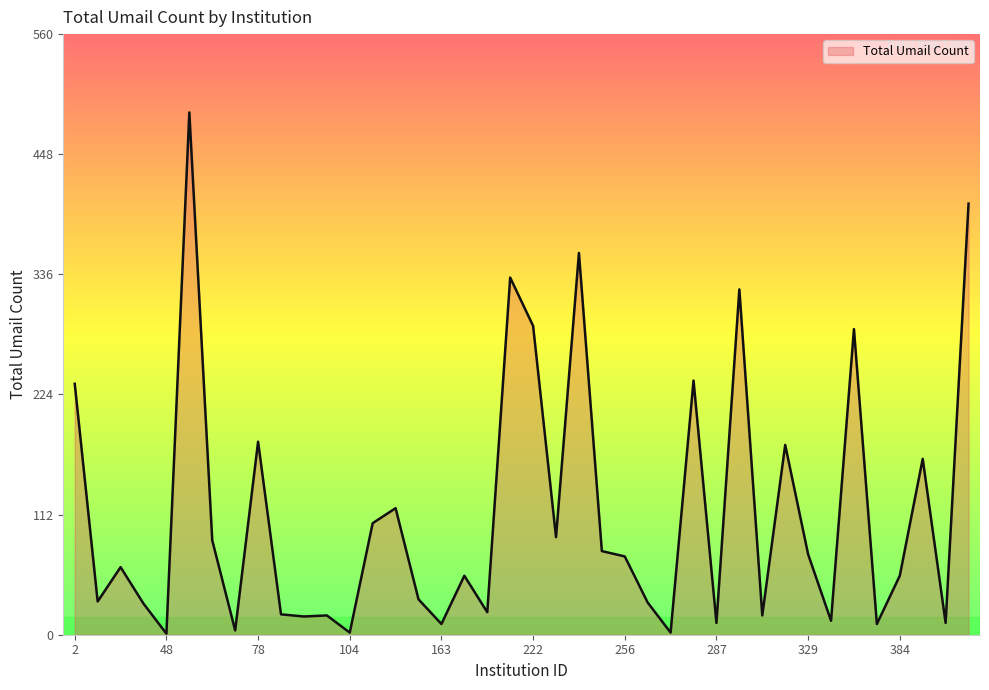

How many values are below 63?

20